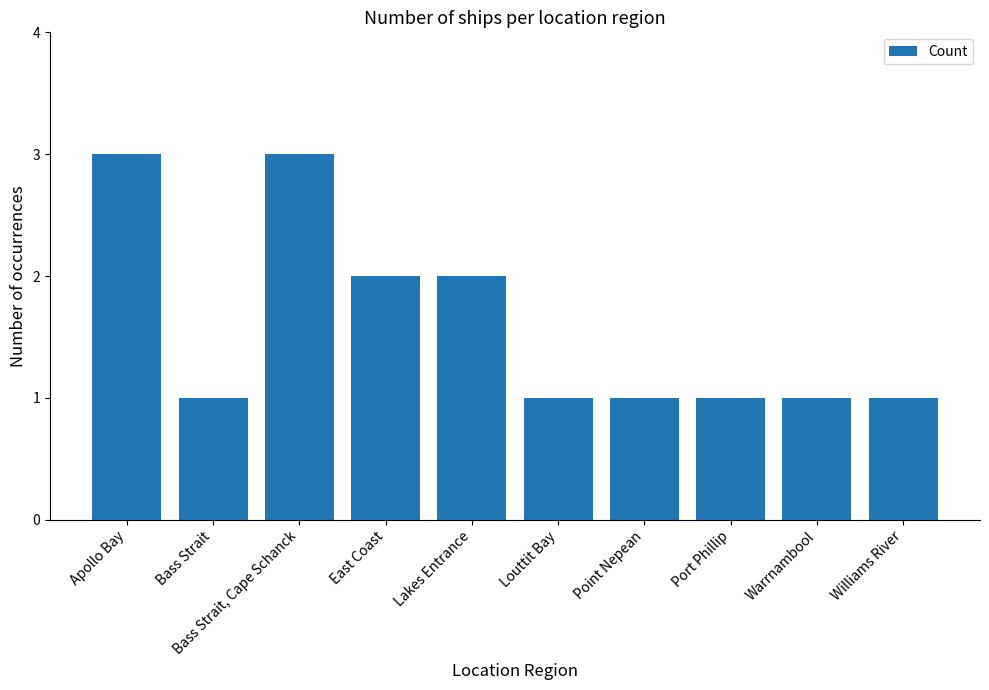

Reading right to left, transcribe all the data shown in this chart.

1	1	1	1	1	2	2	3	1	3